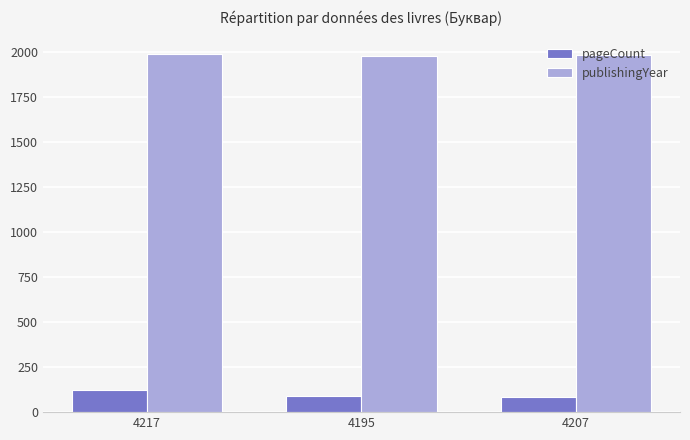

At how many categories does at least one series exceed 1301?

3